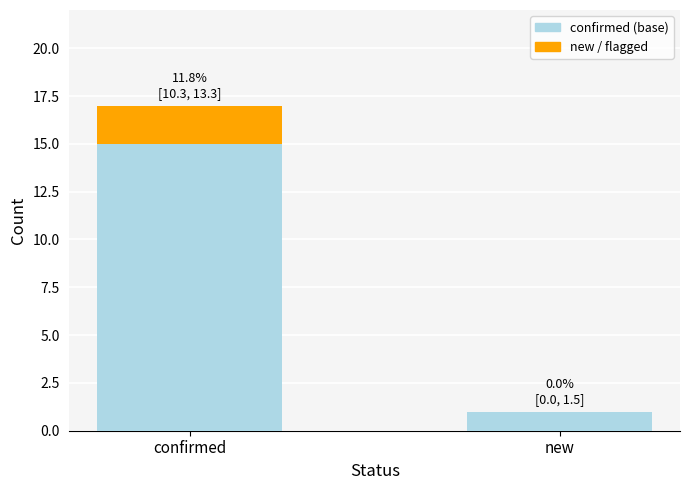

How many categories are shown in the chart?

2